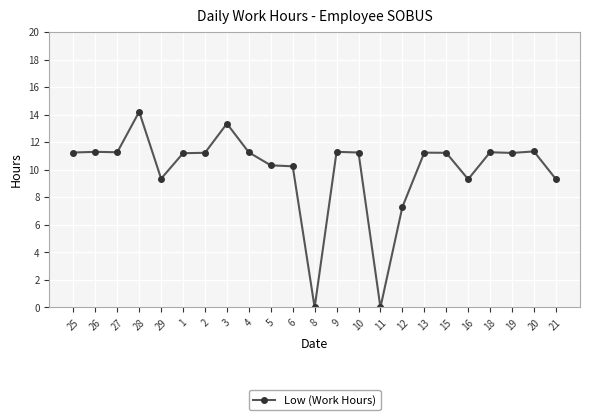

What is the greatest value displayed?

14.2